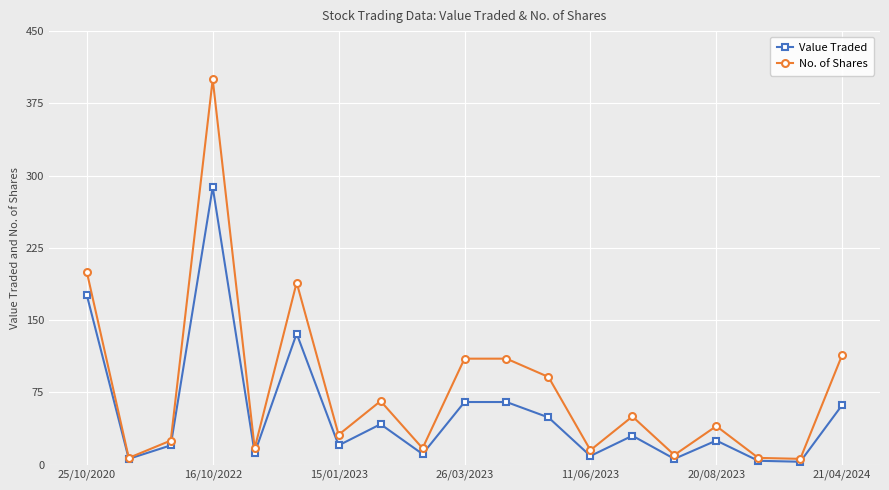

True or false: No. of Shares has more than 2 interior local peaks.

True